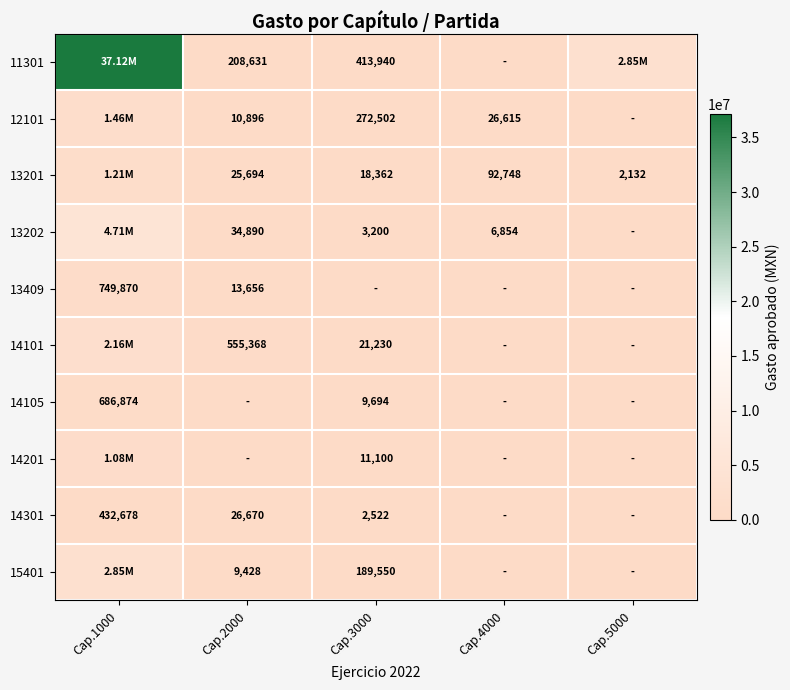

Which has a higher value, Cap.3000 or Cap.4000?

Cap.3000